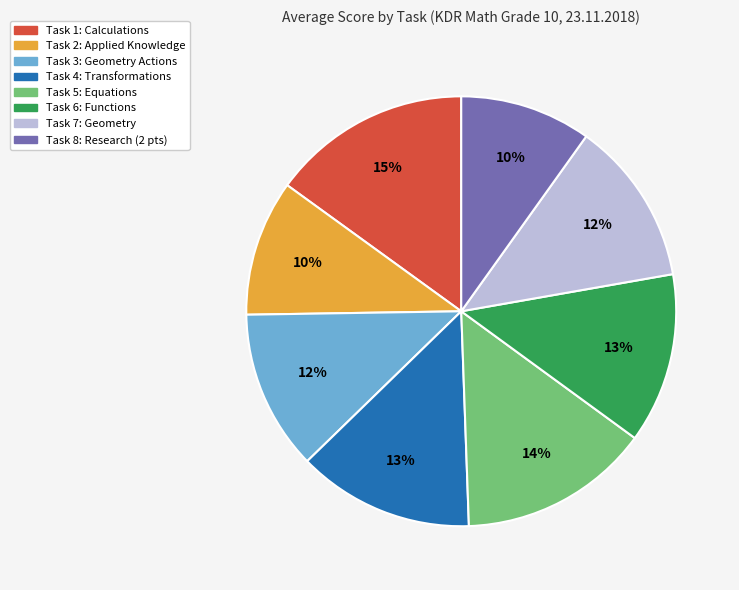

How many segments does this pie chart have?

8